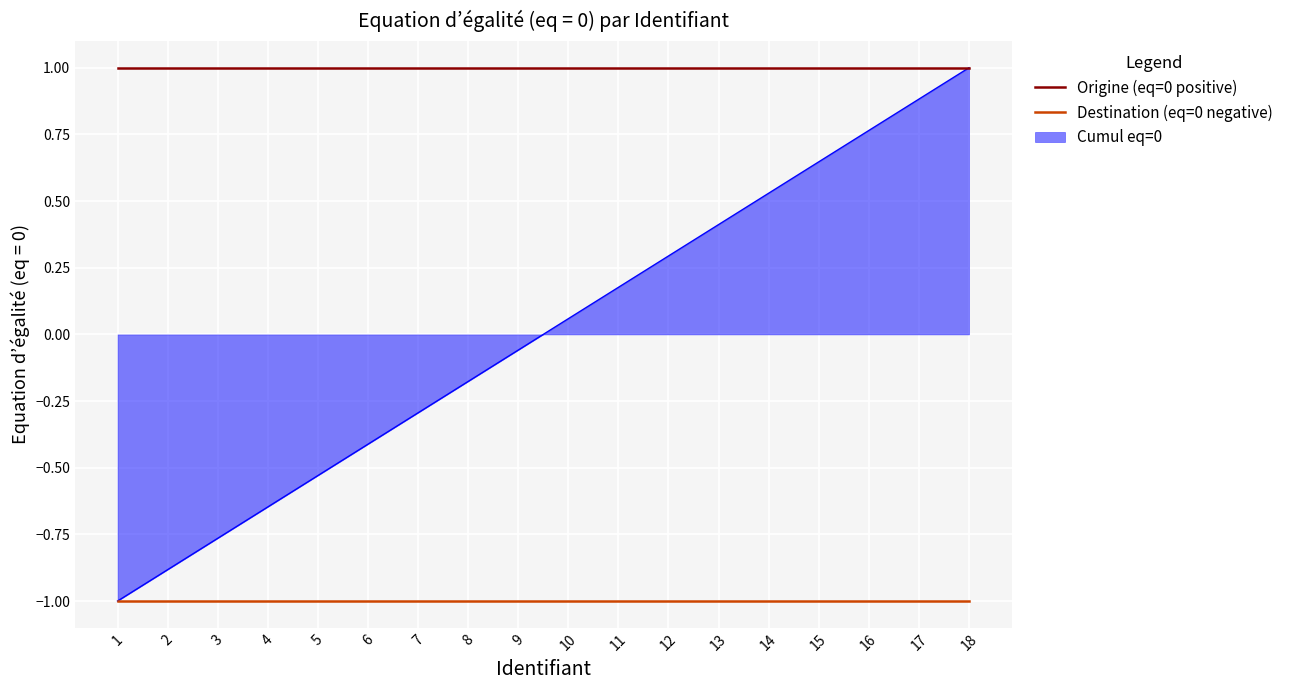

What is the approximate value of Origine (eq=0 positive) at 1?

1.0